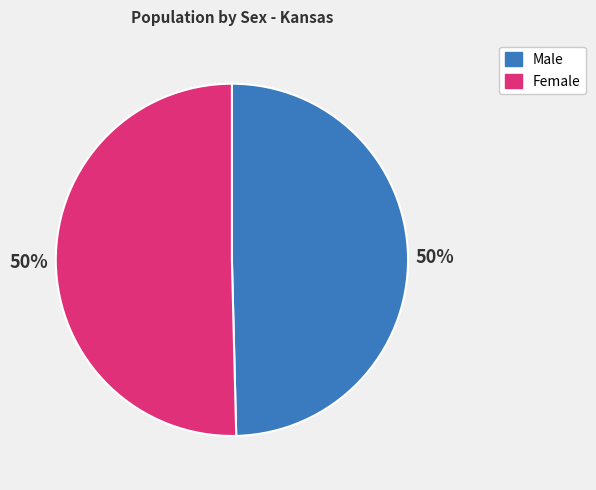

To the nearest percent, what is the average slice percentage?

50%